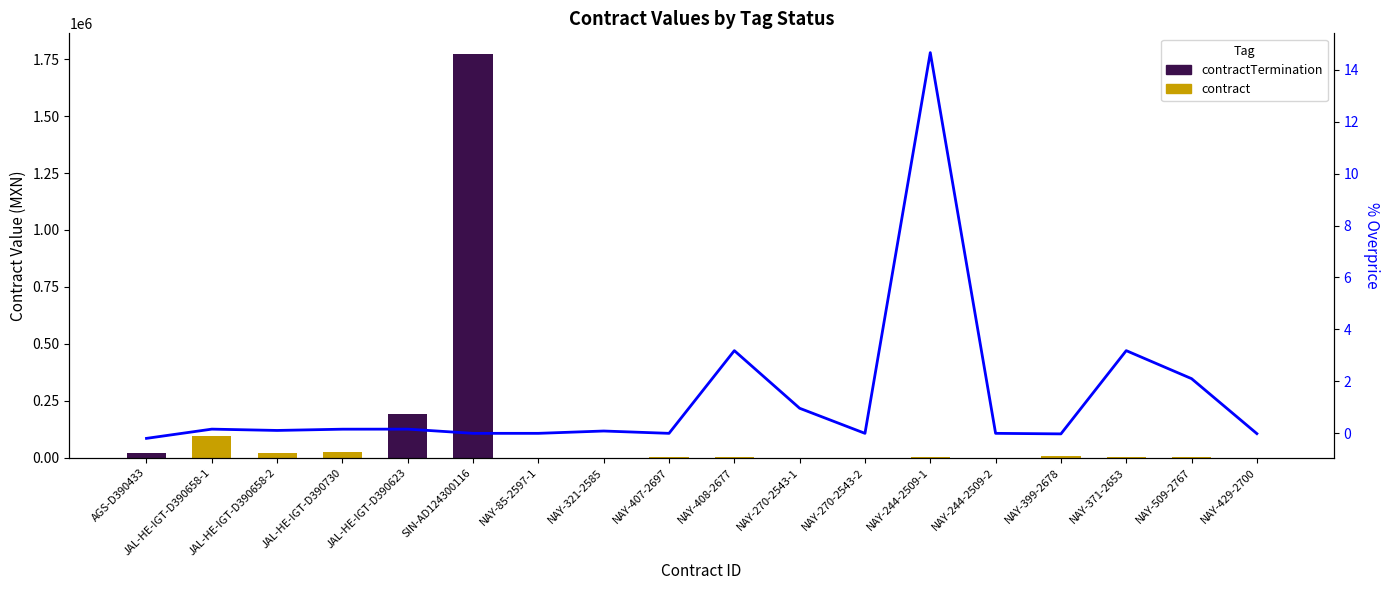

Between NAY-399-2678 and JAL-HE-IGT-D390730, which is larger?

JAL-HE-IGT-D390730